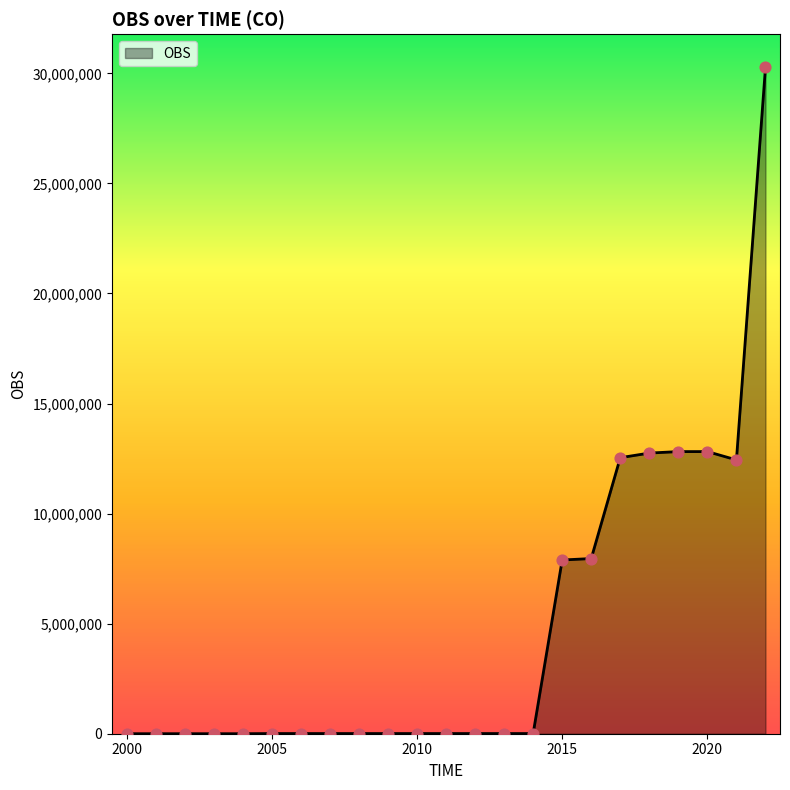

What is the maximum value shown in the chart?

30267821.0